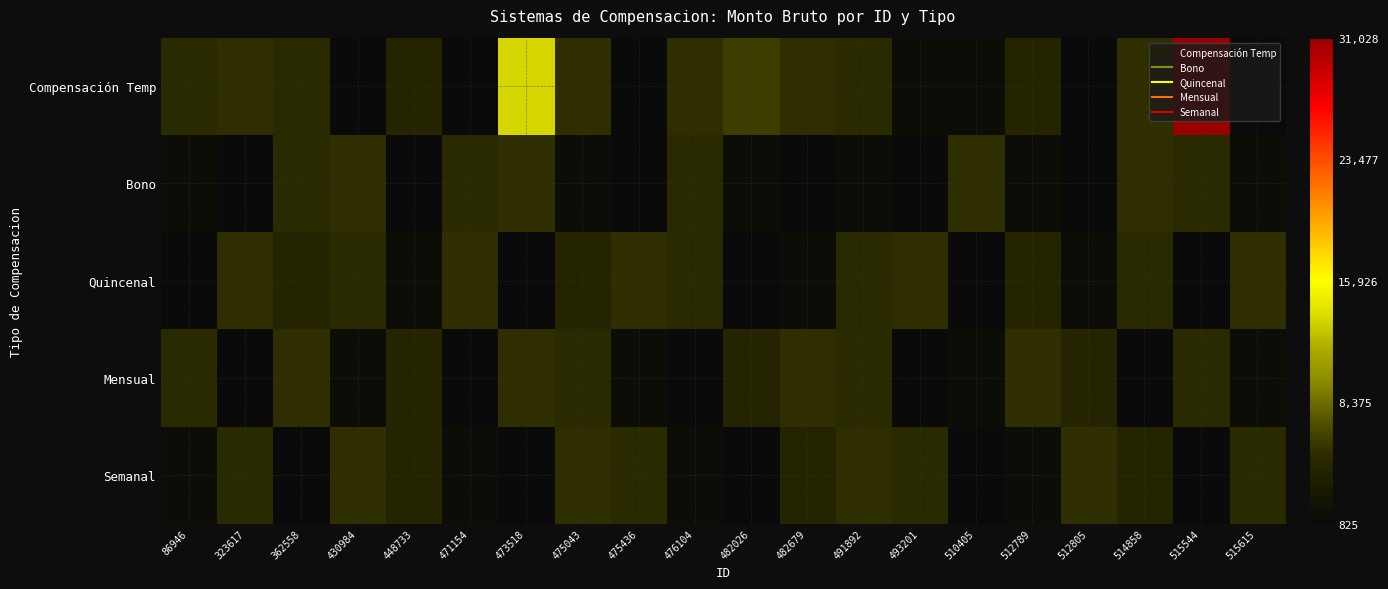

Which has a higher value, 471154 or 476104?

476104